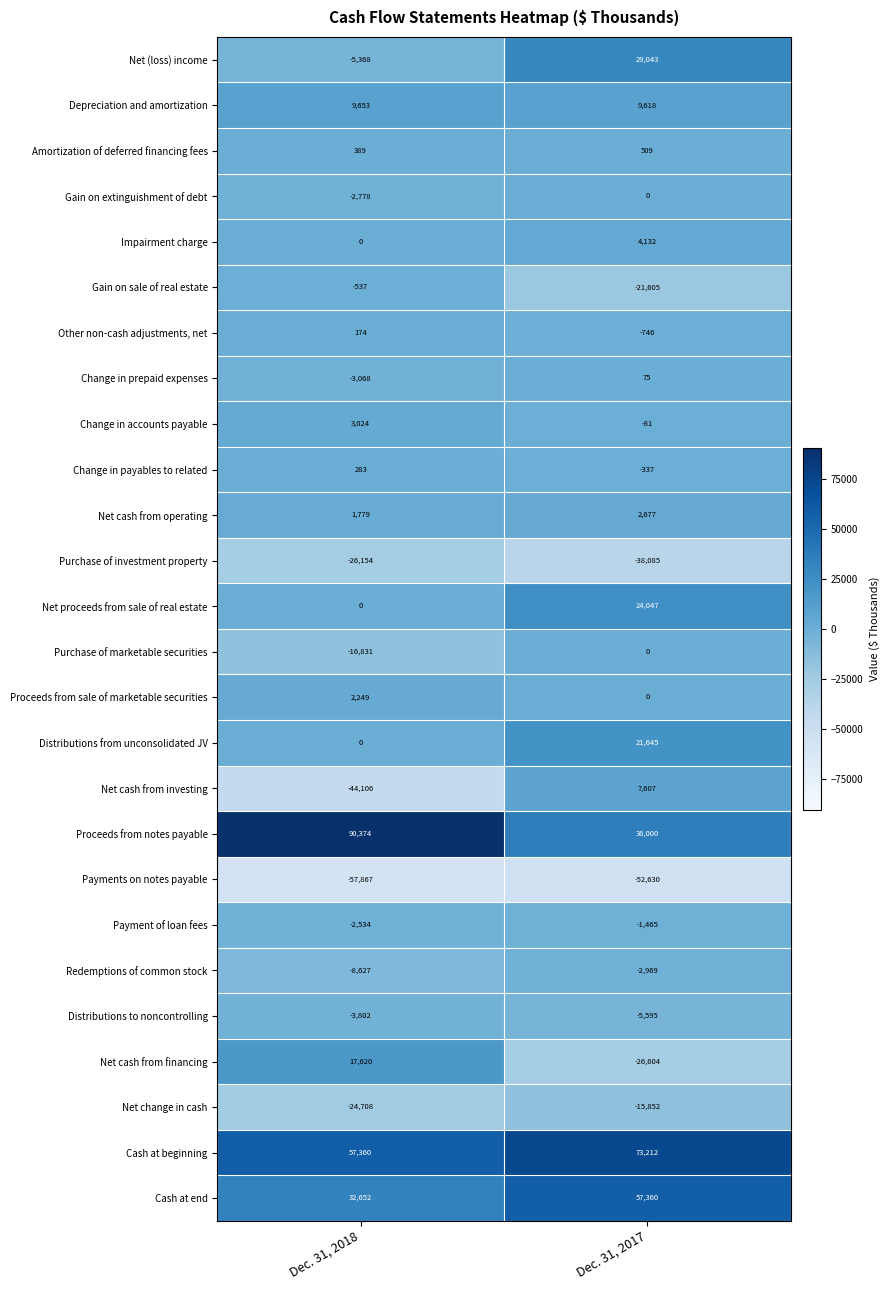

What is the sum of all Impairment charge values?

4132